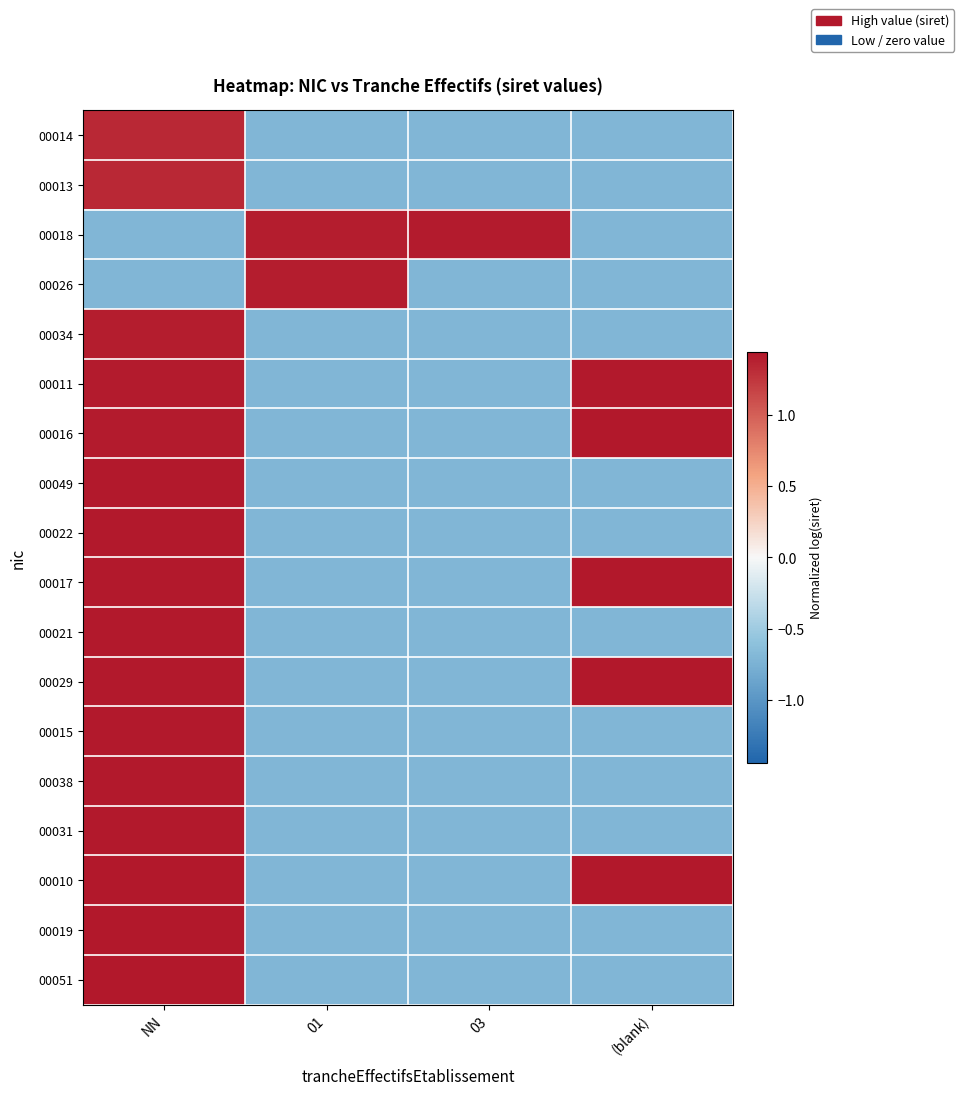

Reading left to right, transcribe all the data shown in this chart.

00014: NN=1.3	01=-0.7	03=-0.7	(blank)=-0.7
00013: NN=1.3	01=-0.7	03=-0.7	(blank)=-0.7
00018: NN=-0.7	01=1.4	03=1.4	(blank)=-0.7
00026: NN=-0.7	01=1.4	03=-0.7	(blank)=-0.7
00034: NN=1.4	01=-0.7	03=-0.7	(blank)=-0.7
00011: NN=1.4	01=-0.7	03=-0.7	(blank)=1.4
00016: NN=1.4	01=-0.7	03=-0.7	(blank)=1.4
00049: NN=1.4	01=-0.7	03=-0.7	(blank)=-0.7
00022: NN=1.4	01=-0.7	03=-0.7	(blank)=-0.7
00017: NN=1.4	01=-0.7	03=-0.7	(blank)=1.4
00021: NN=1.4	01=-0.7	03=-0.7	(blank)=-0.7
00029: NN=1.4	01=-0.7	03=-0.7	(blank)=1.4
00015: NN=1.4	01=-0.7	03=-0.7	(blank)=-0.7
00038: NN=1.4	01=-0.7	03=-0.7	(blank)=-0.7
00031: NN=1.4	01=-0.7	03=-0.7	(blank)=-0.7
00010: NN=1.4	01=-0.7	03=-0.7	(blank)=1.4
00019: NN=1.4	01=-0.7	03=-0.7	(blank)=-0.7
00051: NN=1.4	01=-0.7	03=-0.7	(blank)=-0.7